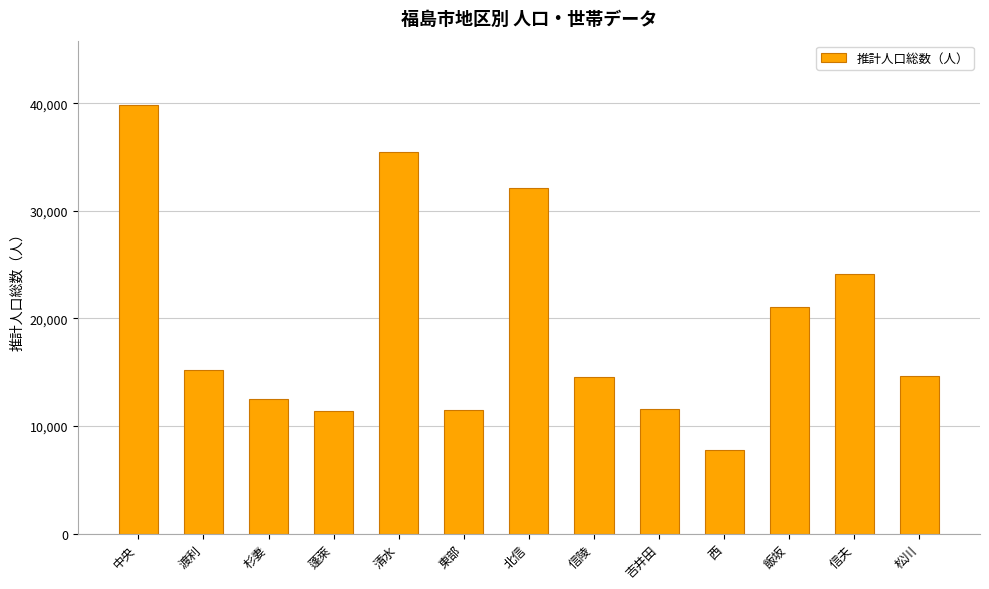

Approximately how many times larger is the value at 信陵 compared to 東部?

1.3